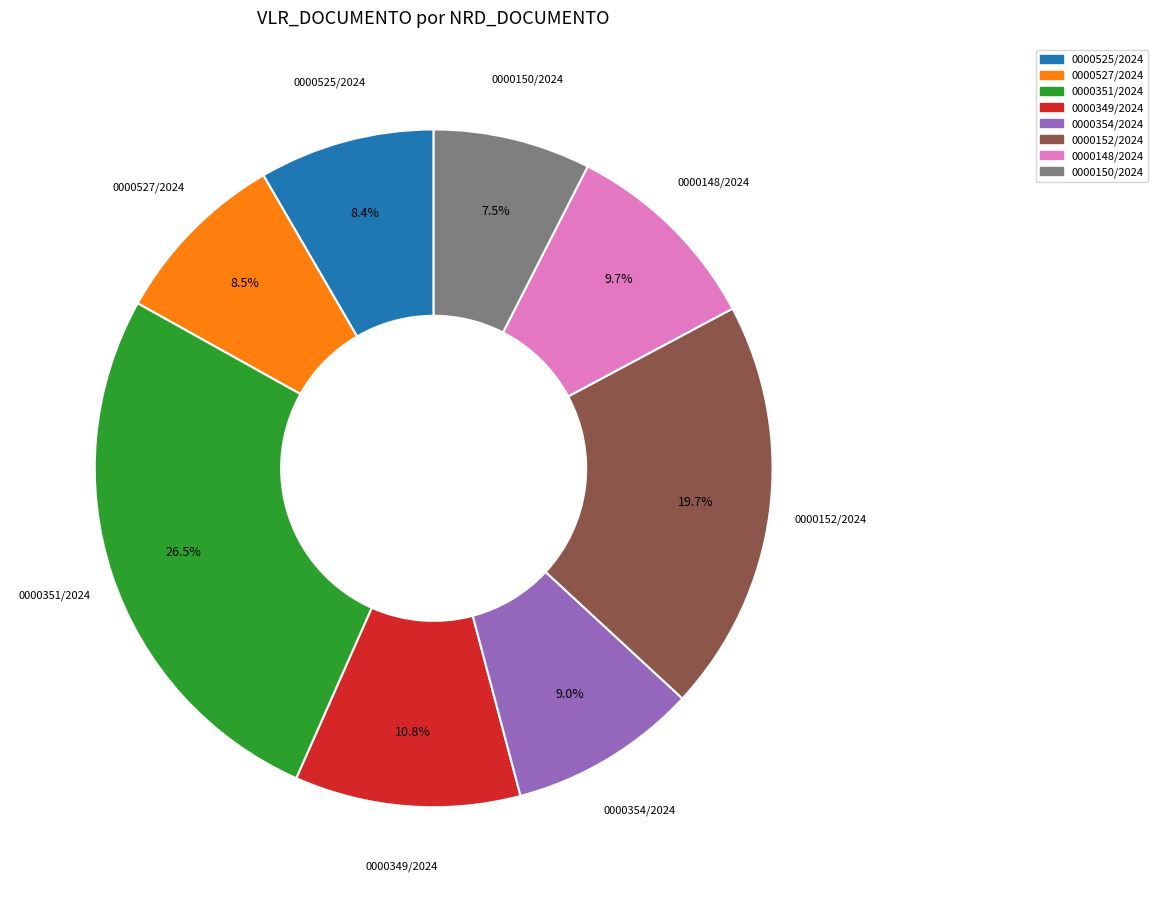

Is the sum of 0000525/2024 and 0000148/2024 greater than half?

No